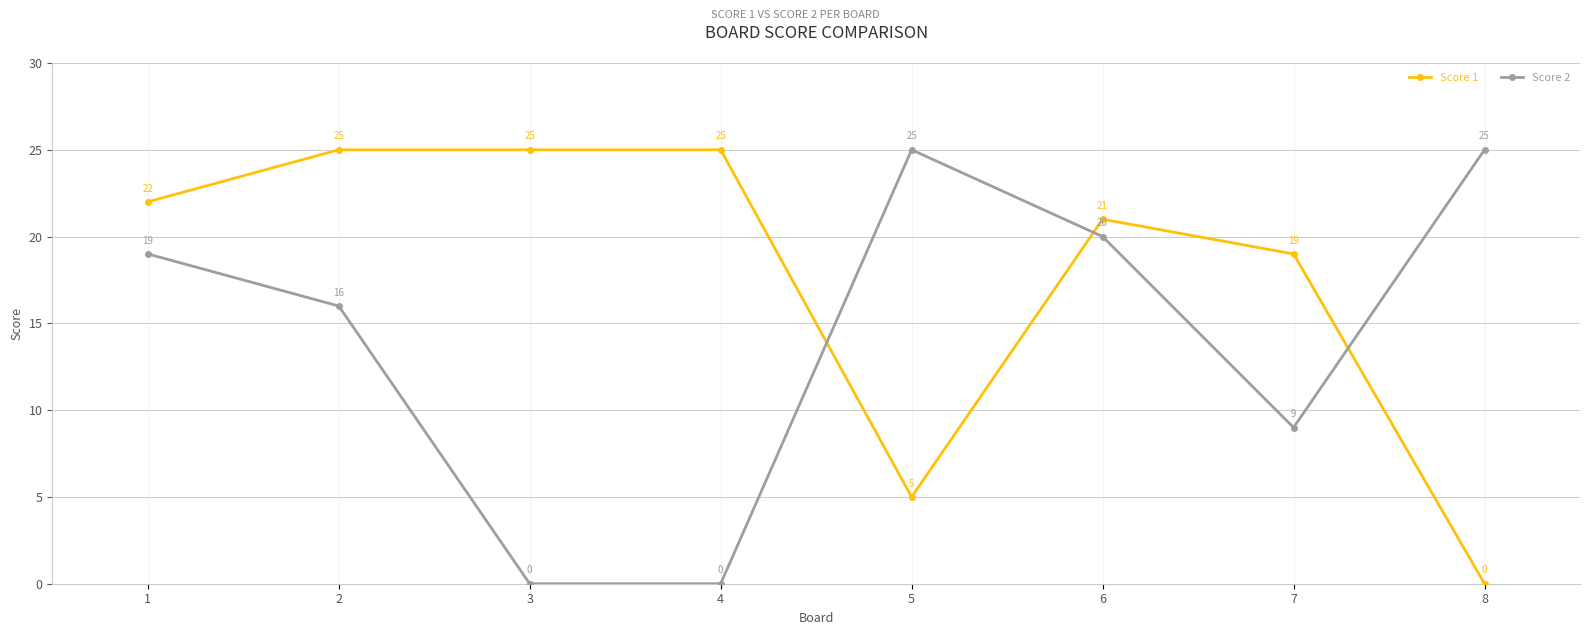

Reading left to right, list all the values displayed in this chart.

Score 1: 22	25	25	25	5	21	19	0
Score 2: 19	16	0	0	25	20	9	25